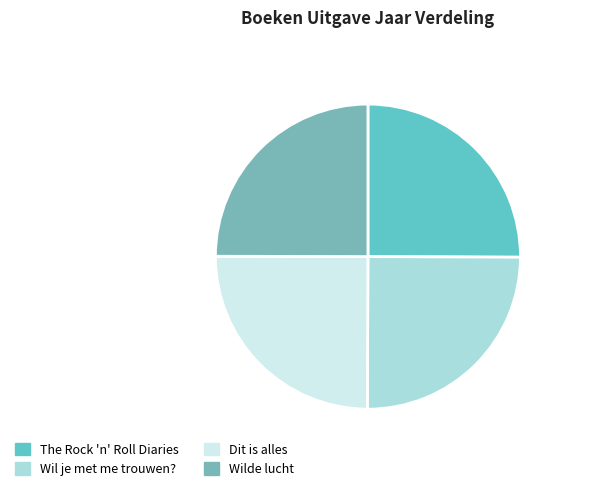

How many segments does this pie chart have?

4